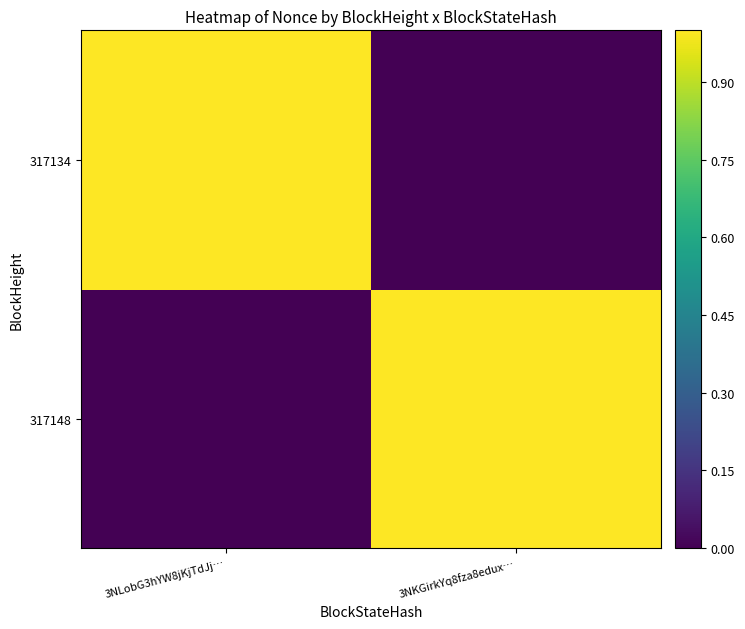

List the series in order of their peak value, lowest first.

317148, 317134